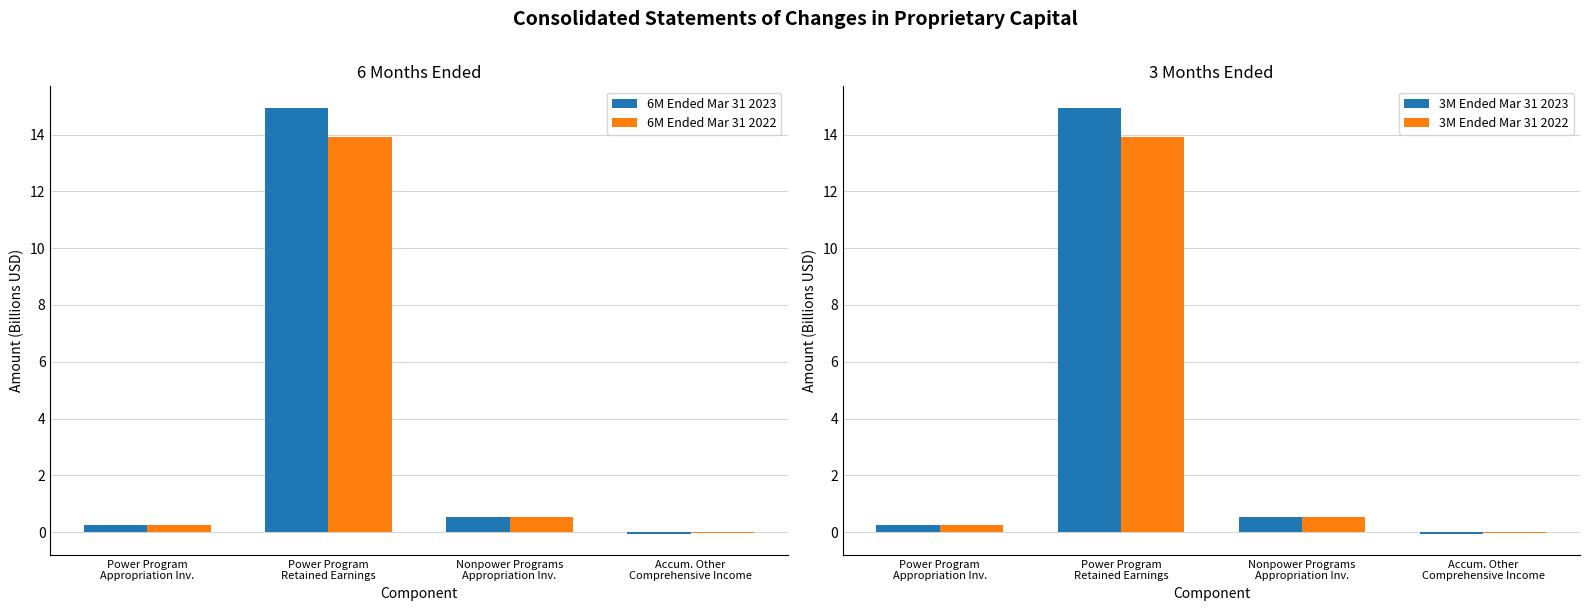

The value of 6M Ended Mar 31 2023 at Nonpower Programs
Appropriation Inv. is 0.8. True or false?

False